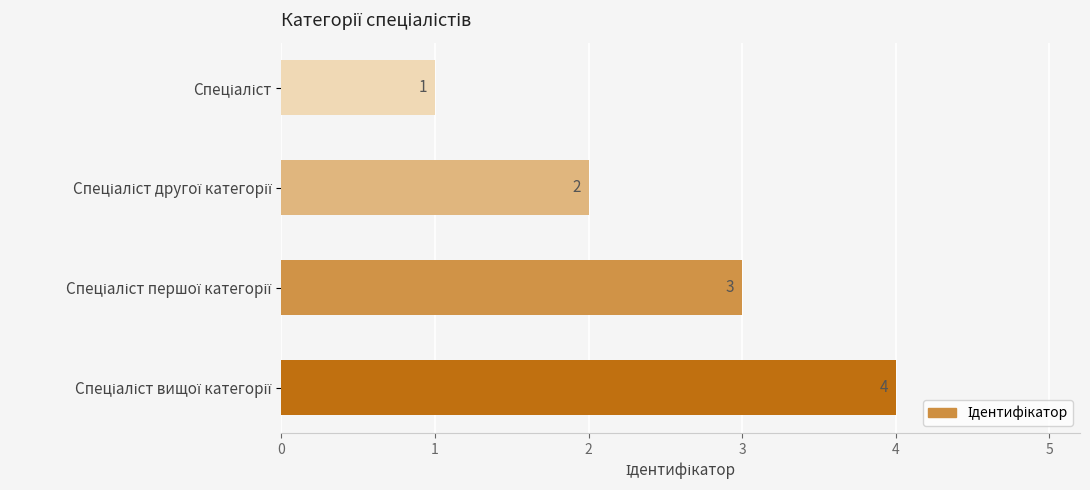

What is the difference between the maximum and minimum values?

3